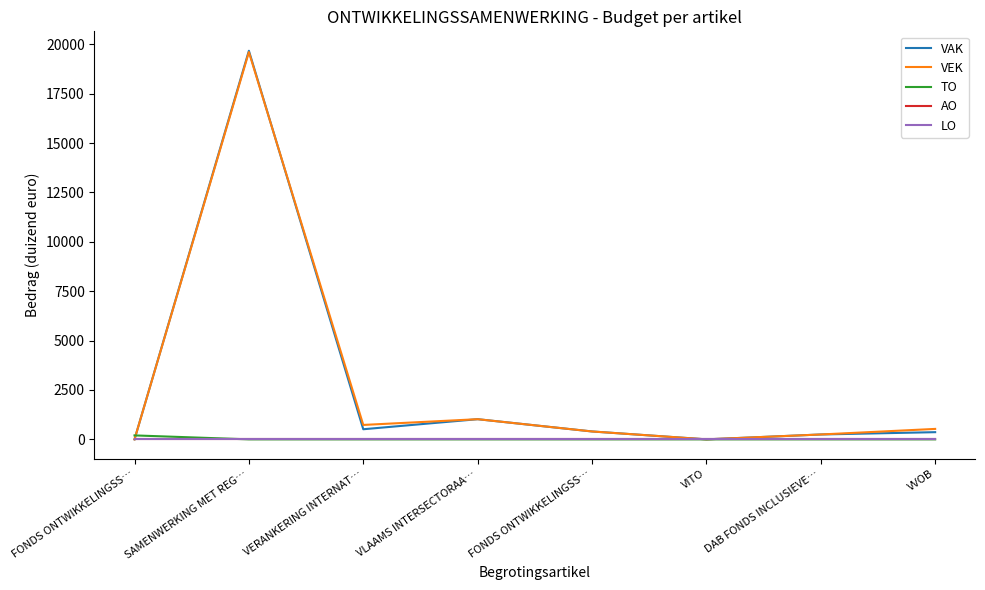

Where is the first local maximum for VEK?

SAMENWERKING MET REG…